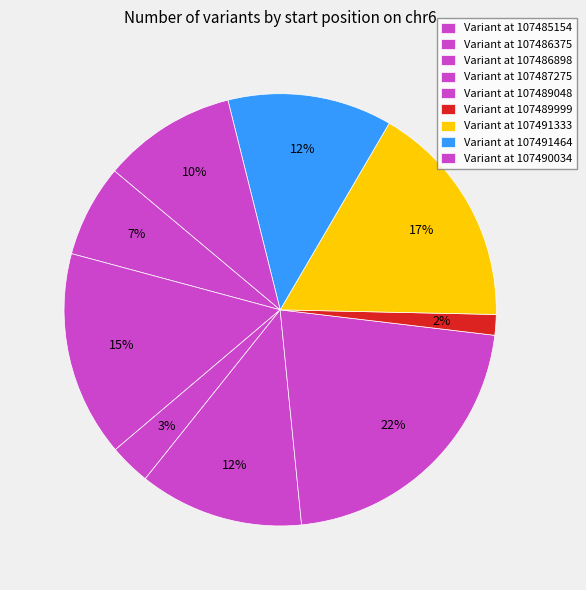

How many segments does this pie chart have?

9